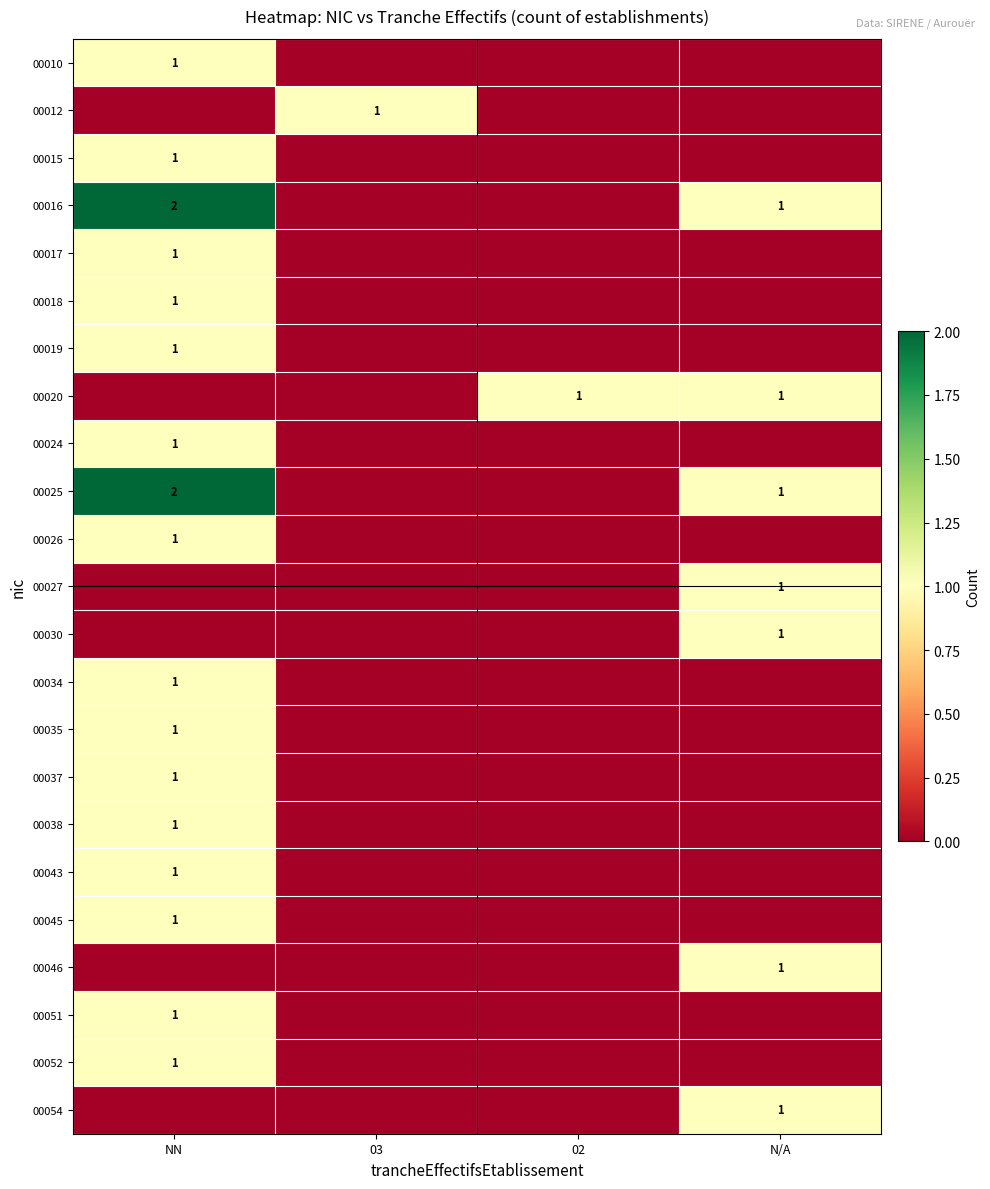

Is it true that 00045 equals 1 at NN?

True